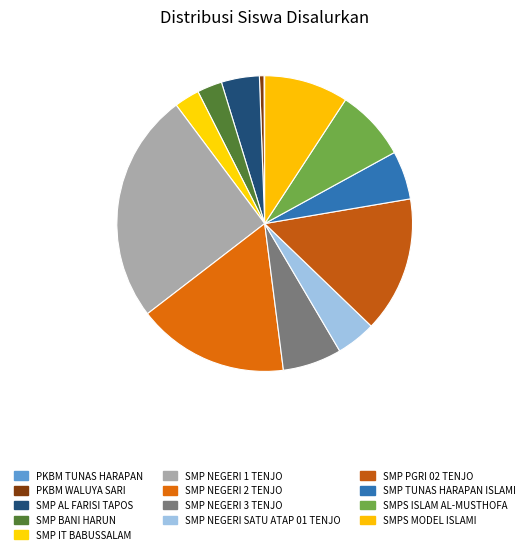

Does SMP BANI HARUN account for over 50% of the chart?

No